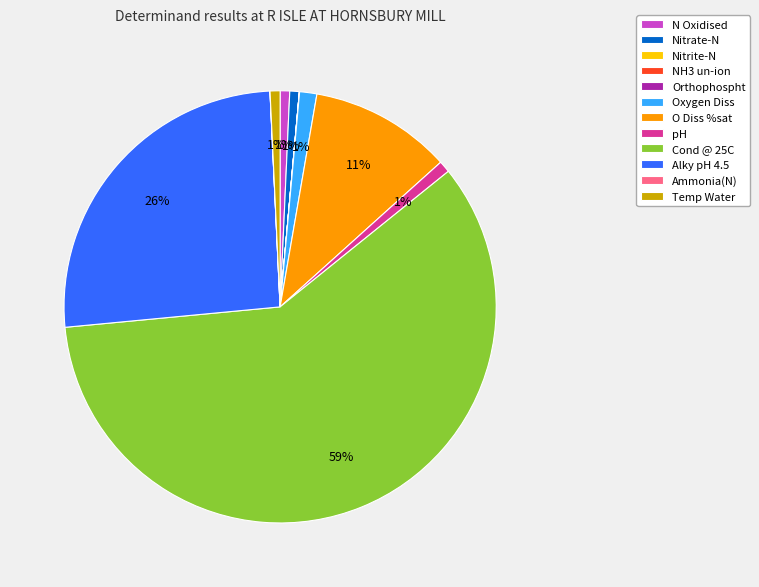

Which category has the biggest portion of the pie?

Cond @ 25C